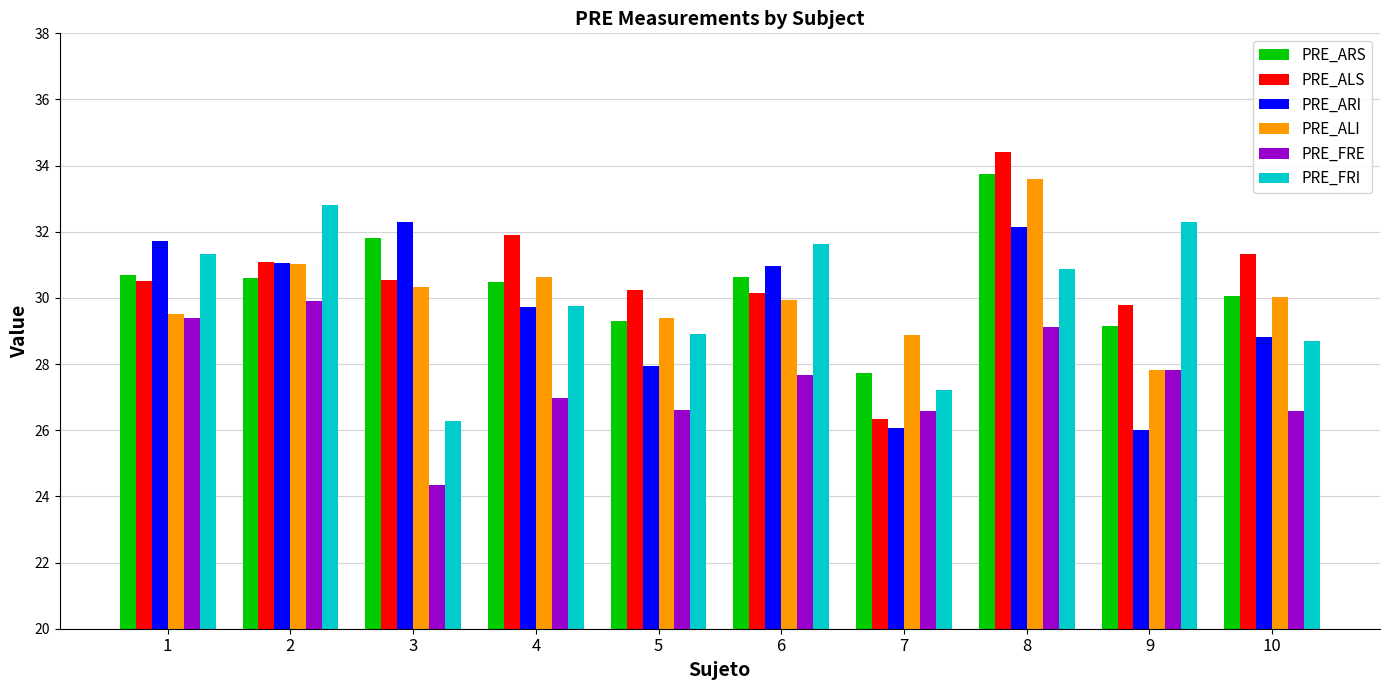

At how many categories does at least one series exceed 27?

10